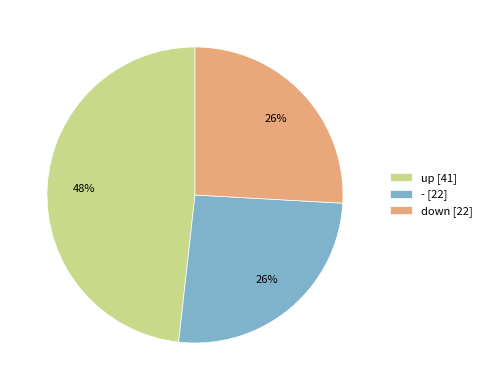

What is the largest slice in the pie chart?

up [41]